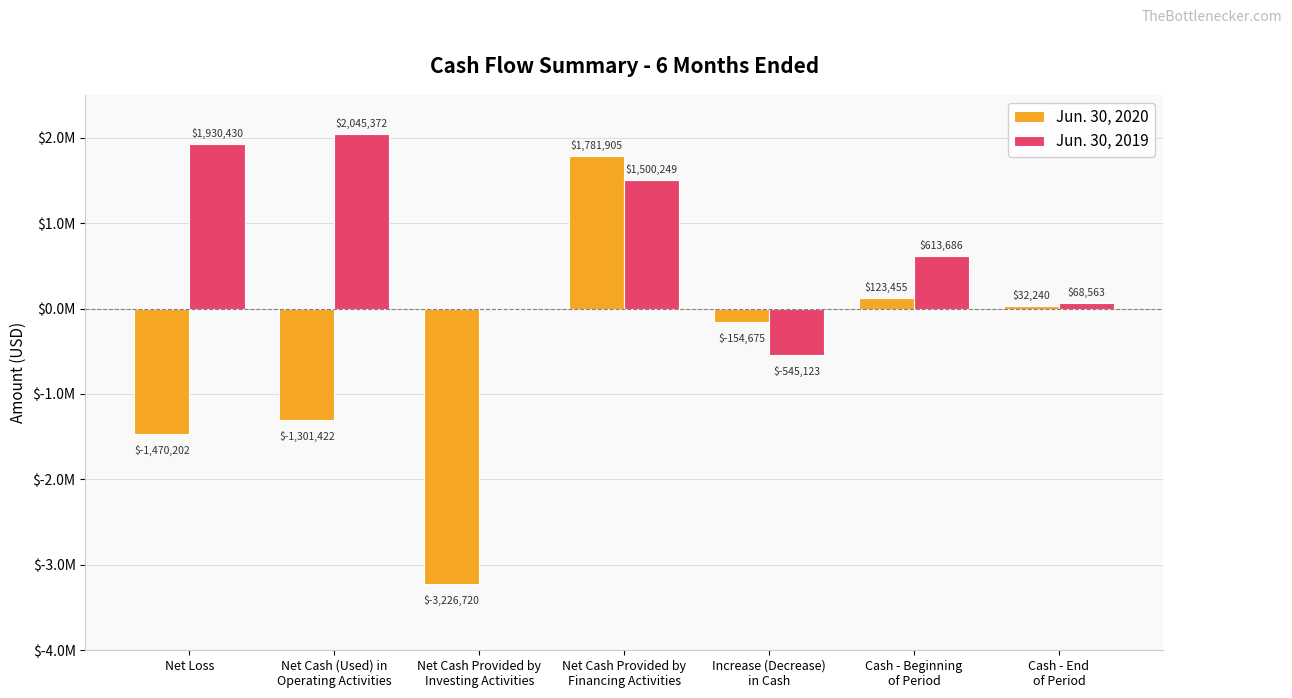

Are the bars grouped side by side (vs. stacked)?

Yes